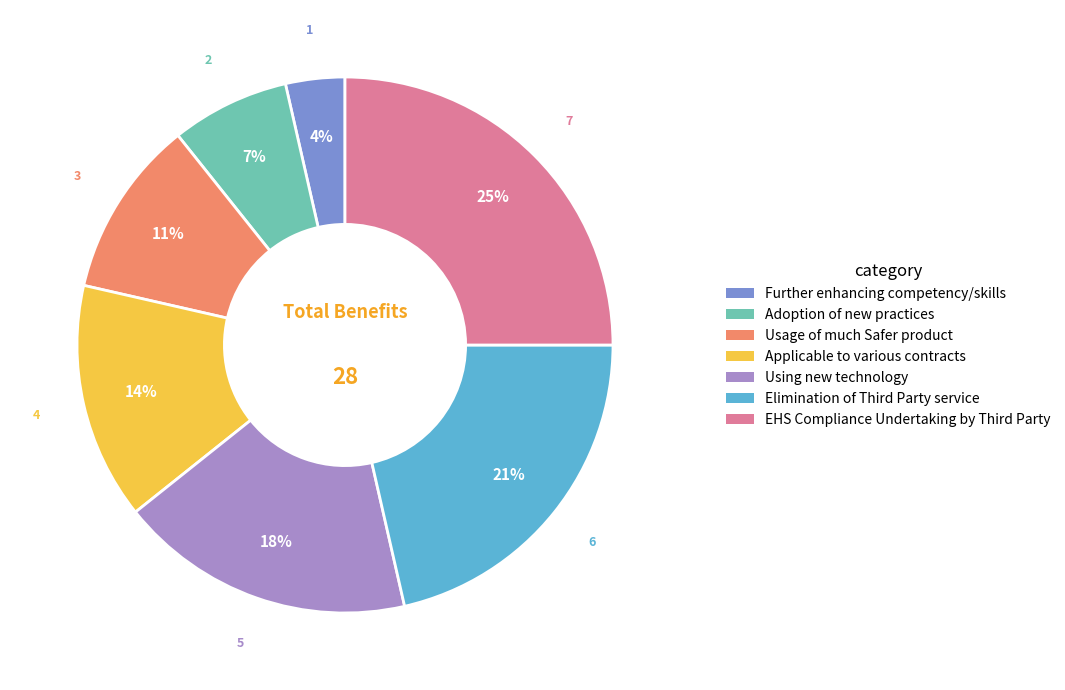

How many slices are in this pie chart?

7